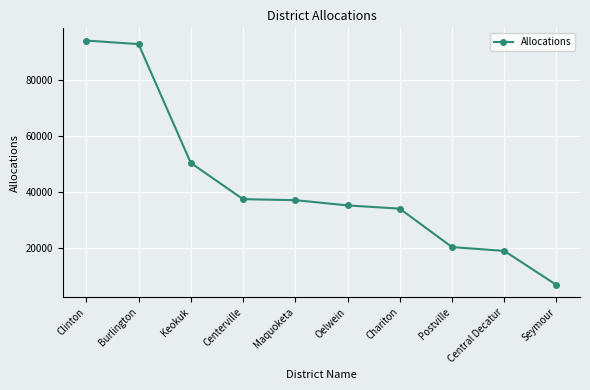

What is the label of the 6th point from the left?

Oelwein